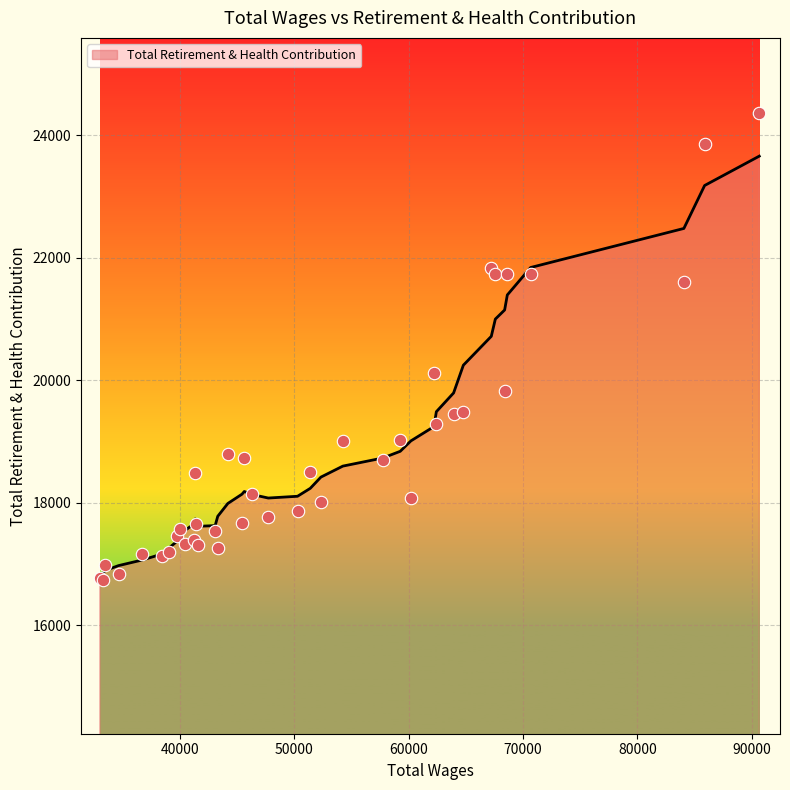

What is the change in value from 12 to 22?

-412